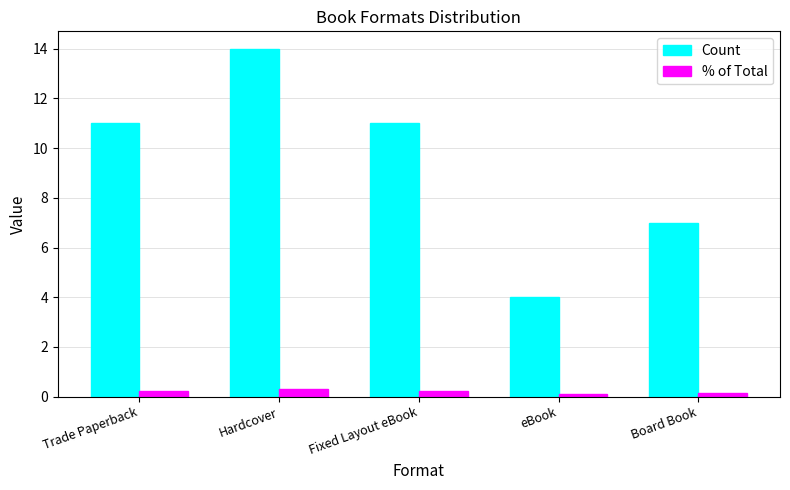

Count the Count values in the range 7 to 11.

3